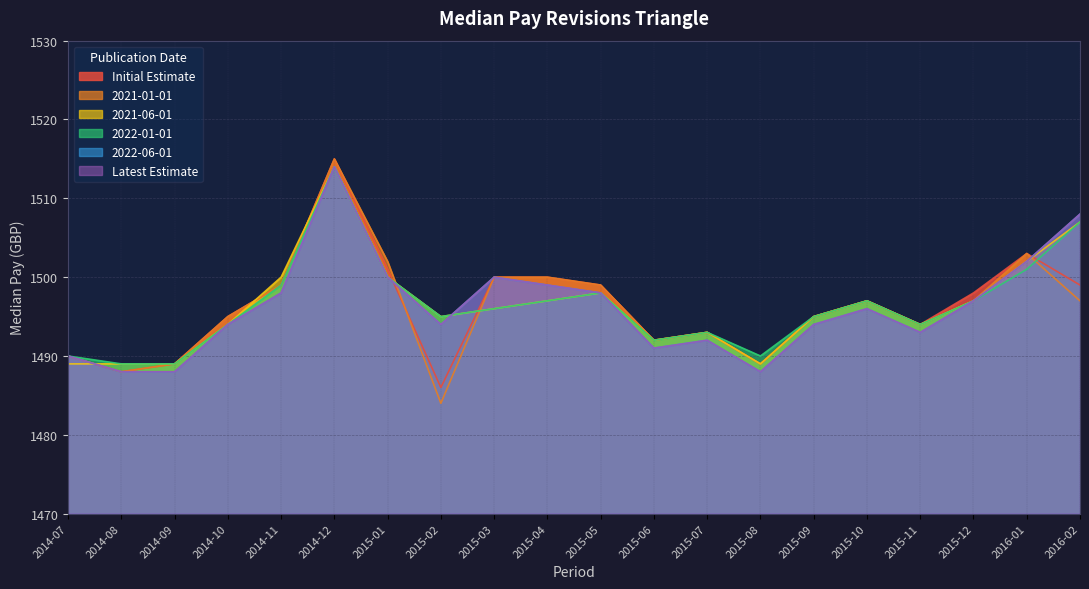

Which series ends up on top after the final intersection of Initial Estimate and 2021-06-01?

2021-06-01